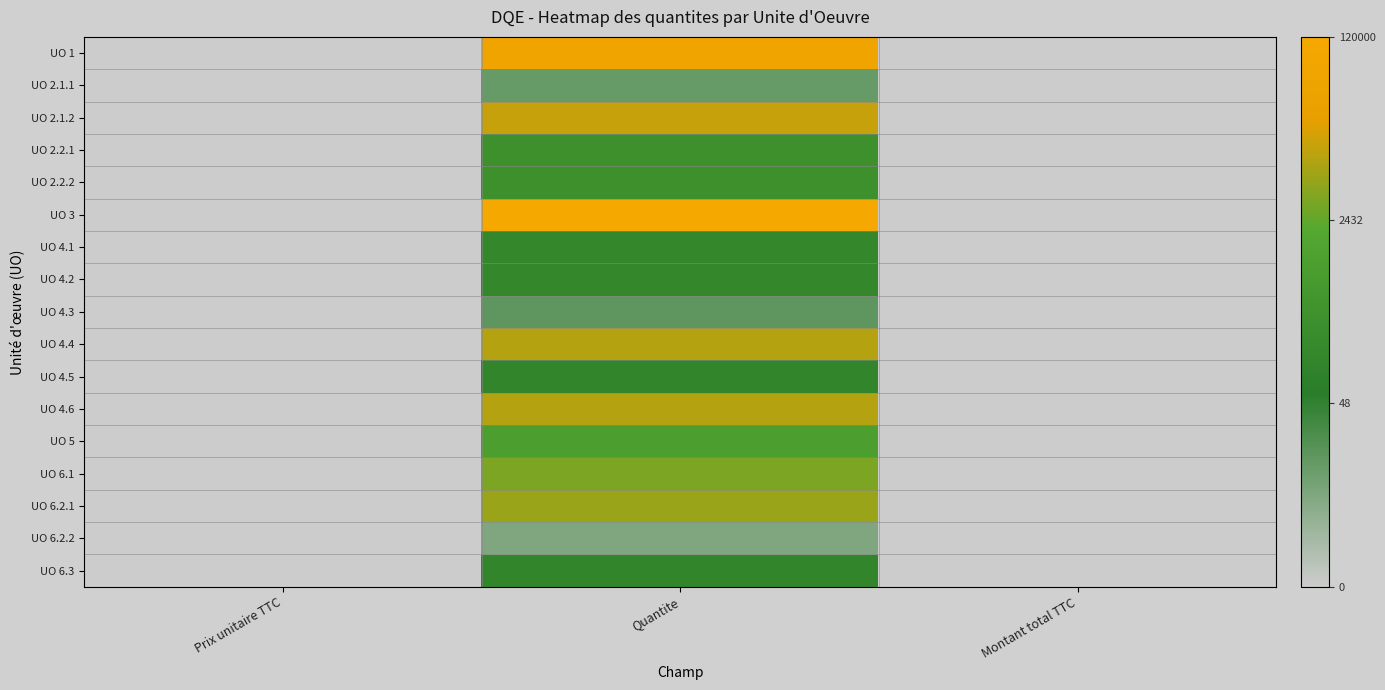

Reading left to right, extract all data points from this chart.

UO 1: Prix unitaire TTC=0.0	Quantite=11.0	Montant total TTC=0.0
UO 2.1.1: Prix unitaire TTC=0.0	Quantite=2.6	Montant total TTC=0.0
UO 2.1.2: Prix unitaire TTC=0.0	Quantite=9.4	Montant total TTC=0.0
UO 2.2.1: Prix unitaire TTC=0.0	Quantite=5.7	Montant total TTC=0.0
UO 2.2.2: Prix unitaire TTC=0.0	Quantite=5.7	Montant total TTC=0.0
UO 3: Prix unitaire TTC=0.0	Quantite=11.7	Montant total TTC=0.0
UO 4.1: Prix unitaire TTC=0.0	Quantite=5.0	Montant total TTC=0.0
UO 4.2: Prix unitaire TTC=0.0	Quantite=5.0	Montant total TTC=0.0
UO 4.3: Prix unitaire TTC=0.0	Quantite=2.8	Montant total TTC=0.0
UO 4.4: Prix unitaire TTC=0.0	Quantite=9.1	Montant total TTC=0.0
UO 4.5: Prix unitaire TTC=0.0	Quantite=4.8	Montant total TTC=0.0
UO 4.6: Prix unitaire TTC=0.0	Quantite=9.1	Montant total TTC=0.0
UO 5: Prix unitaire TTC=0.0	Quantite=6.9	Montant total TTC=0.0
UO 6.1: Prix unitaire TTC=0.0	Quantite=8.2	Montant total TTC=0.0
UO 6.2.1: Prix unitaire TTC=0.0	Quantite=8.7	Montant total TTC=0.0
UO 6.2.2: Prix unitaire TTC=0.0	Quantite=1.9	Montant total TTC=0.0
UO 6.3: Prix unitaire TTC=0.0	Quantite=4.8	Montant total TTC=0.0